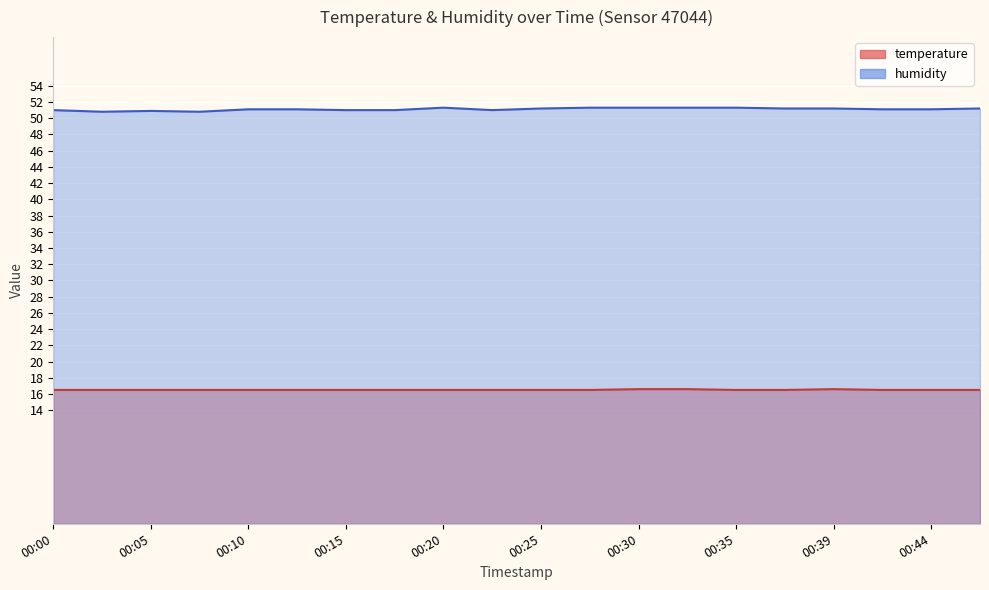

True or false: temperature and humidity intersect in this chart.

False